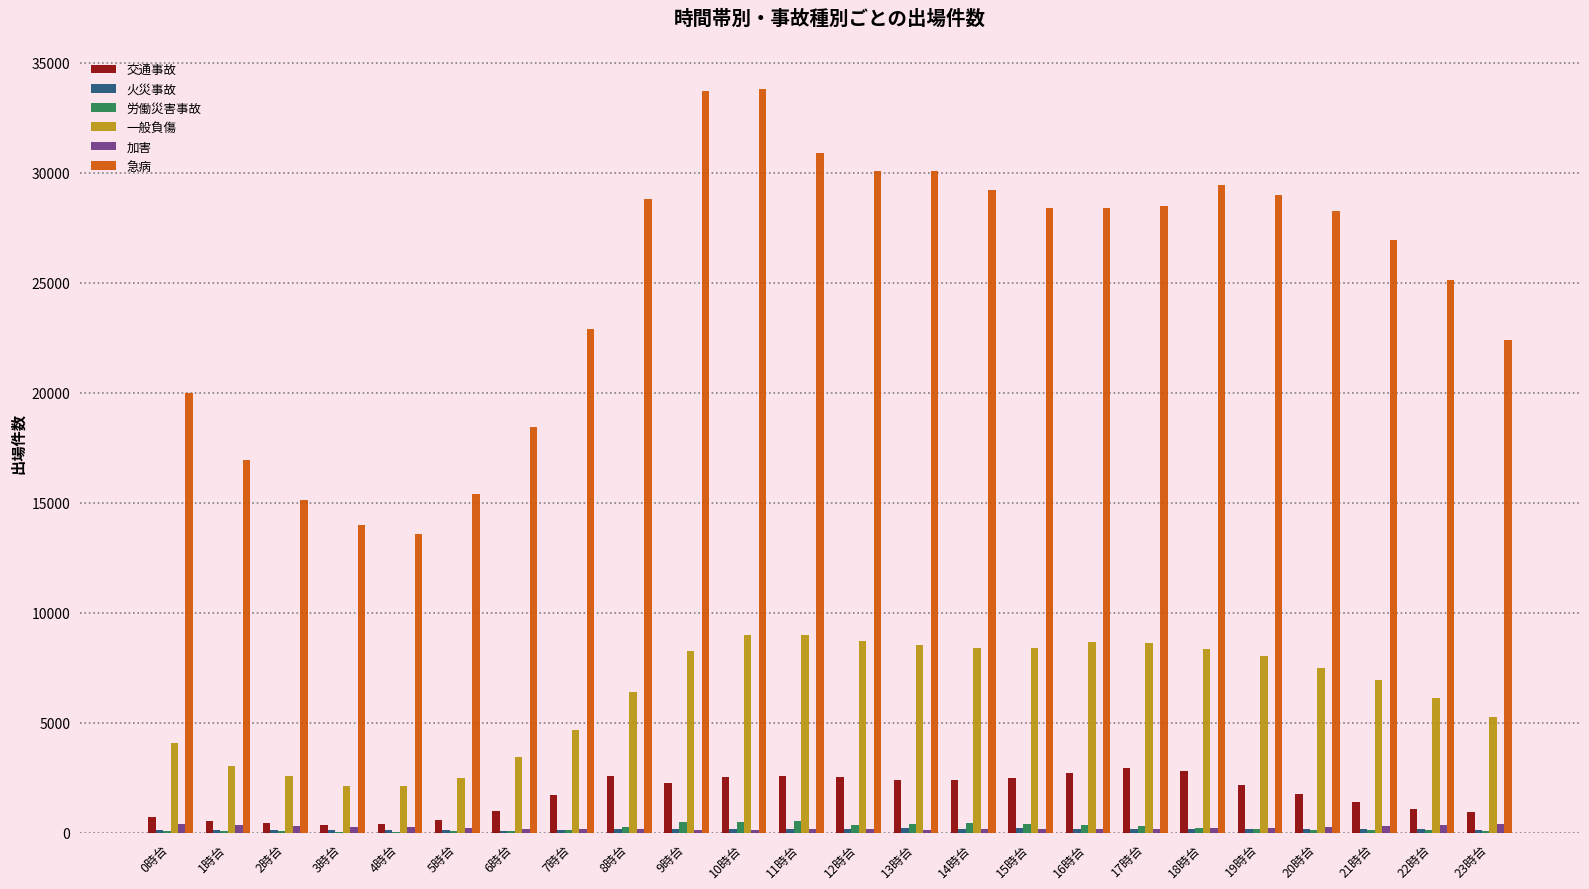

What is the sum of all 交通事故 values?

41101